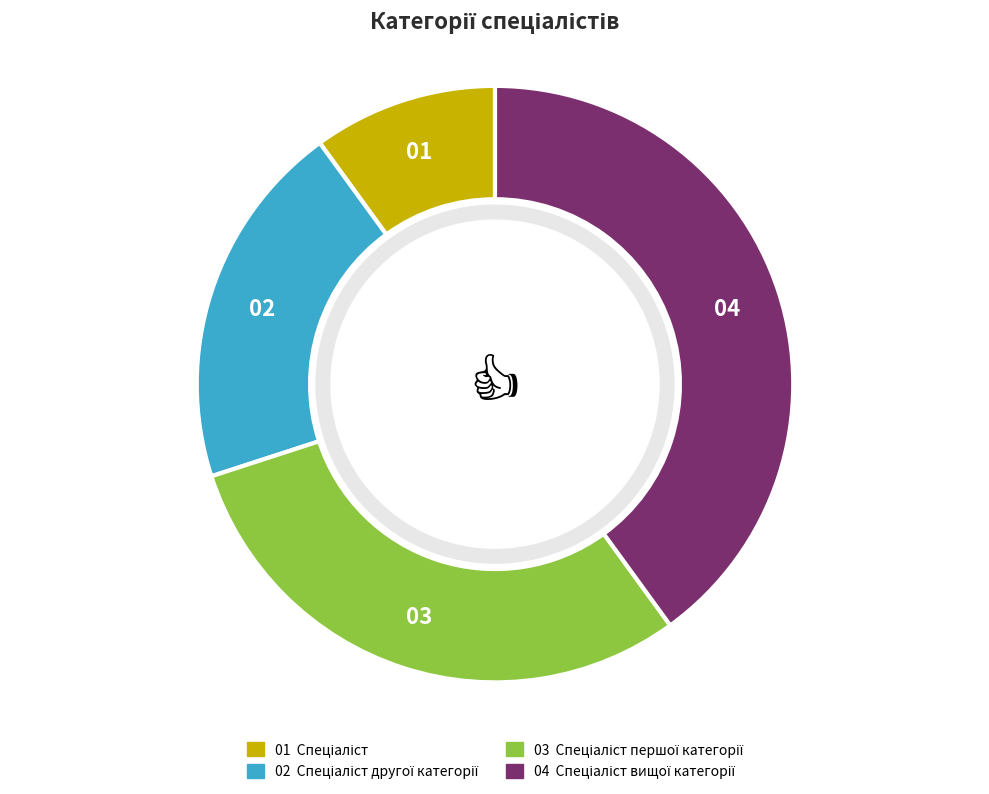

Is there a majority slice in this chart?

No